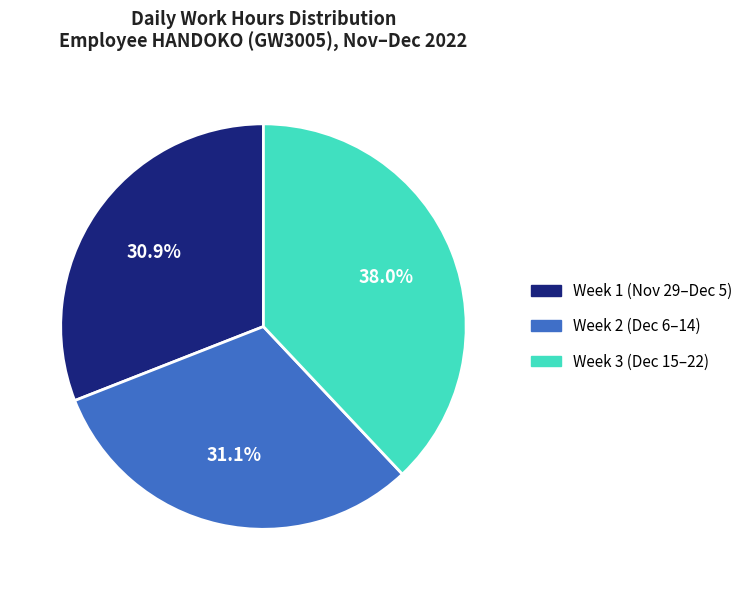

Is there a majority slice in this chart?

No